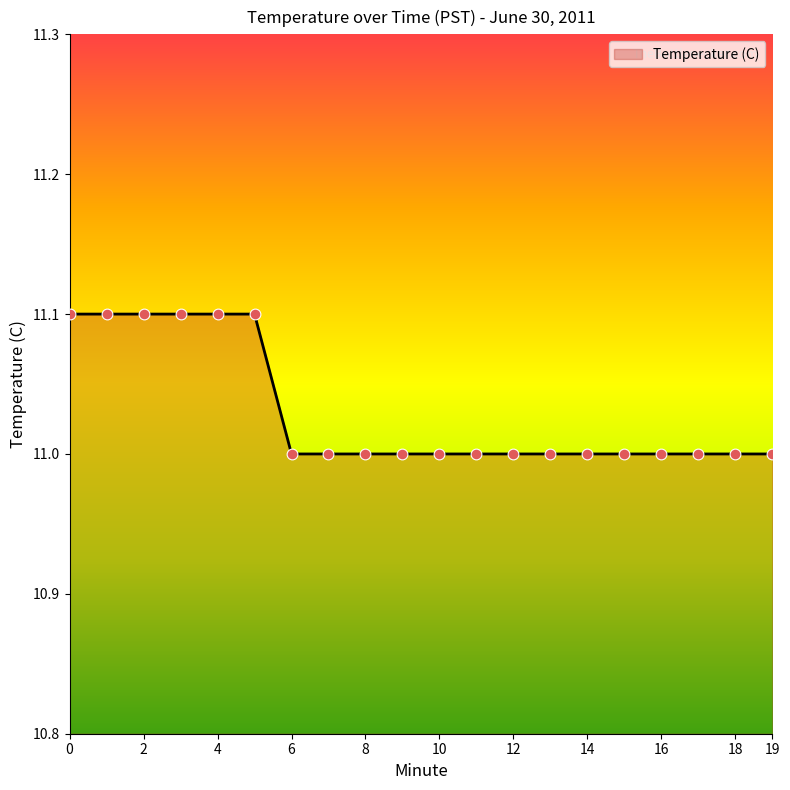

What is the maximum value shown in the chart?

11.1